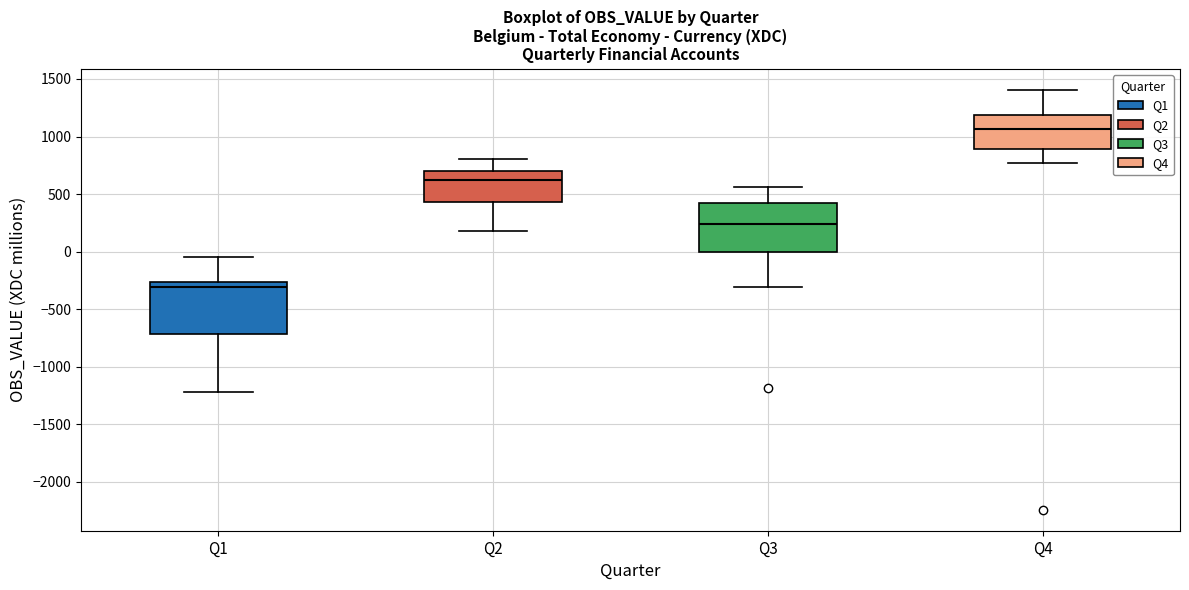

Reading left to right, read every box against the y-axis: the position of its median line, the range the box covers, and the ends of its whiskers. The values are not printed on the chart, so give them approximately, as read against the axis.

Q1: median -300, box -700 to -250, whiskers -1200 to -50
Q2: median 650, box 450 to 700, whiskers 200 to 800
Q3: median 250, box 0 to 400, whiskers -300 to 550
Q4: median 1050, box 900 to 1200, whiskers 750 to 1400